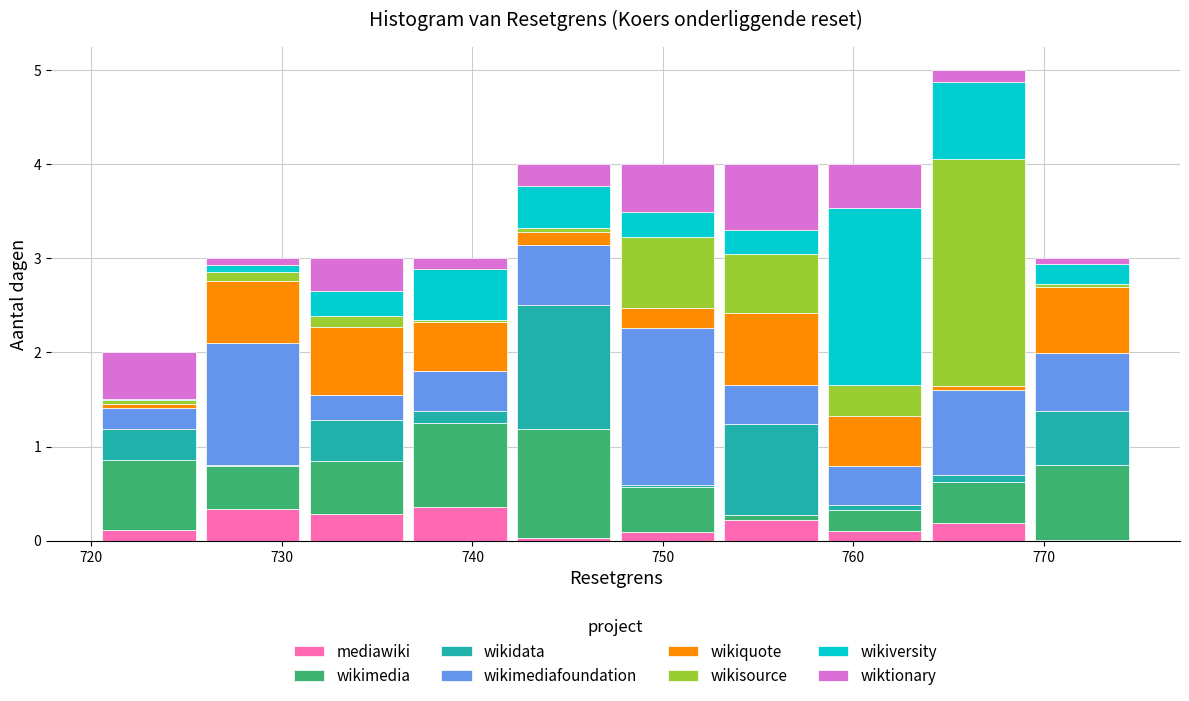

Reading left to right, transcribe this chart: for each stacked bar, give the range it covers on the x-axis and its total height. Neither the bar edges nor the heights are printed on the chart, so give them approximately, as read against the axes.

720 to 726: 2
726 to 731: 3
731 to 737: 3
737 to 742: 3
742 to 748: 4
748 to 753: 4
753 to 758: 4
758 to 764: 4
764 to 769: 5
769 to 775: 3